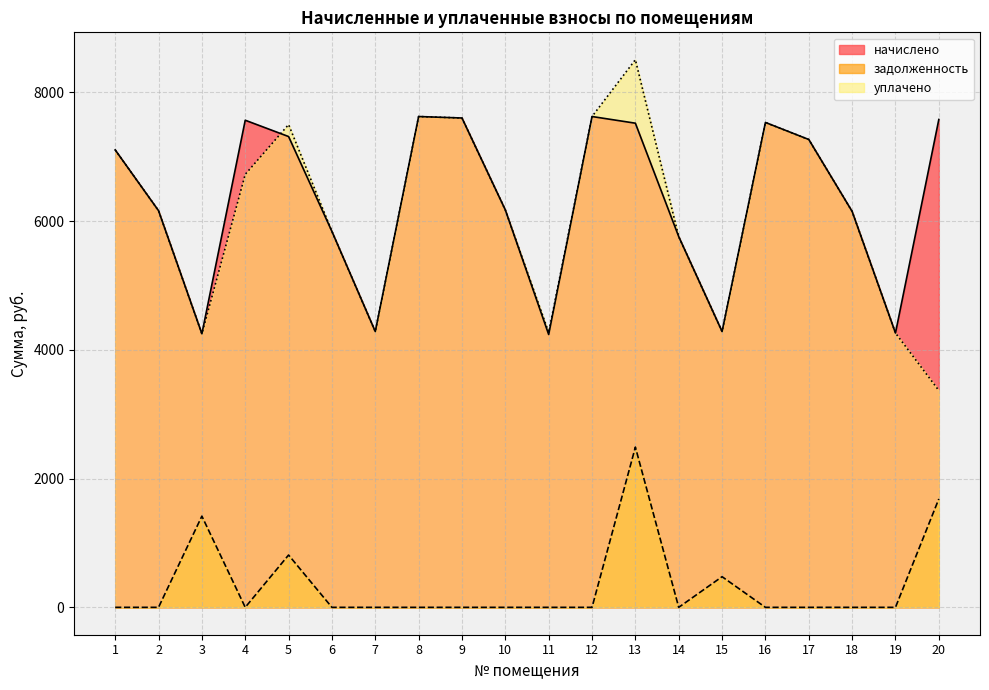

What are all the series names shown in the legend?

начислено, задолженность, уплачено